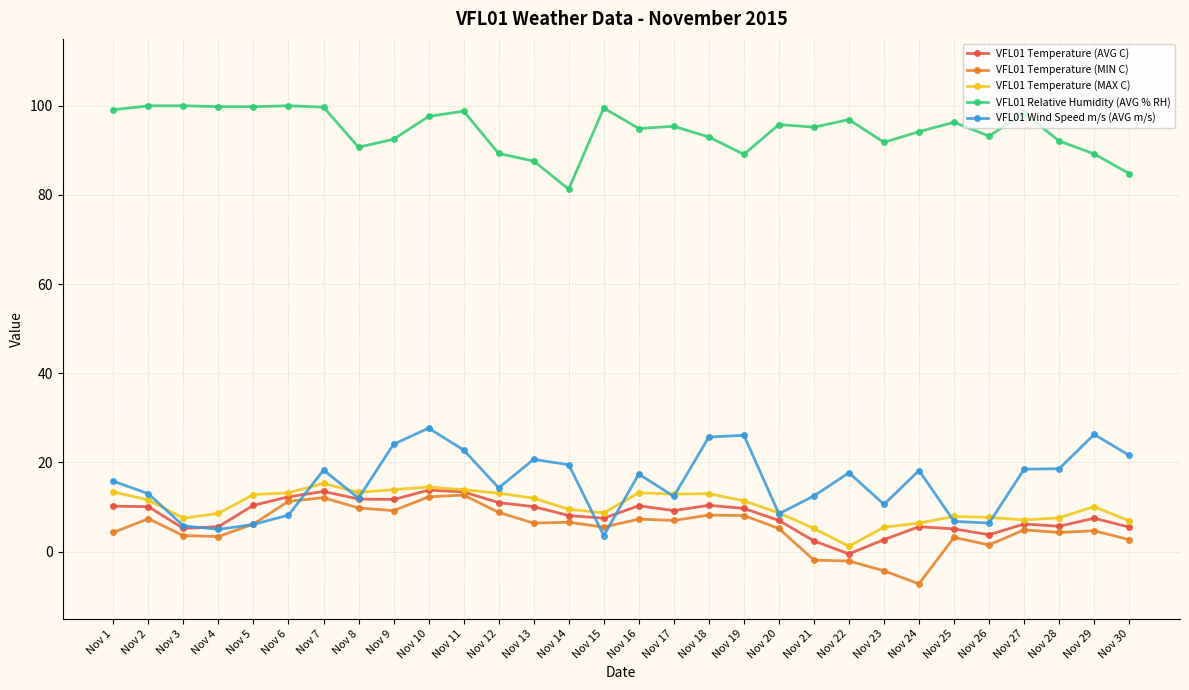

In VFL01 Temperature (MIN C), how many points are higher than both neighbors (excluding endpoints)?

9